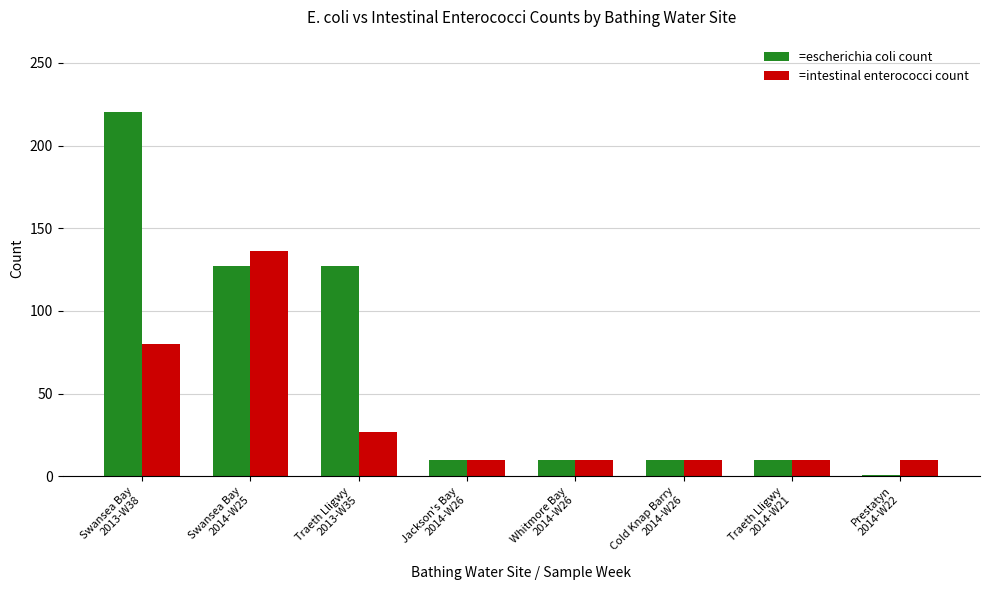

What is the greatest value displayed?

220